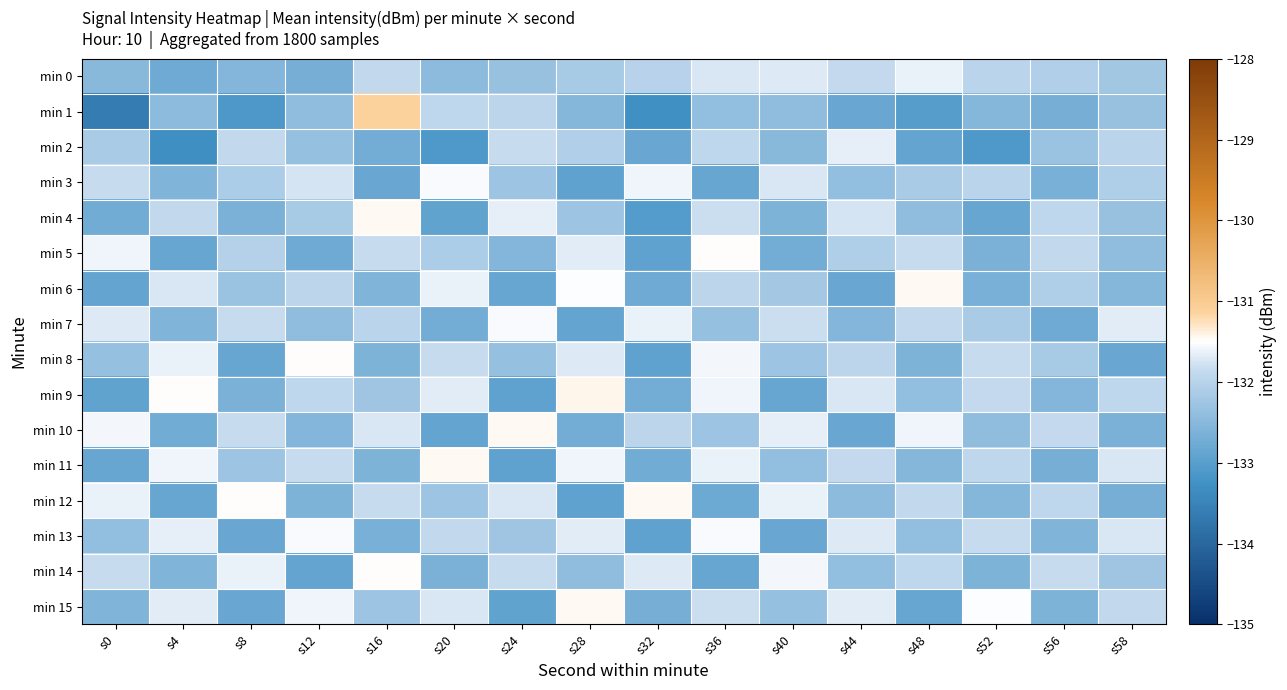

What is the total value across all series at s48?

-2115.5